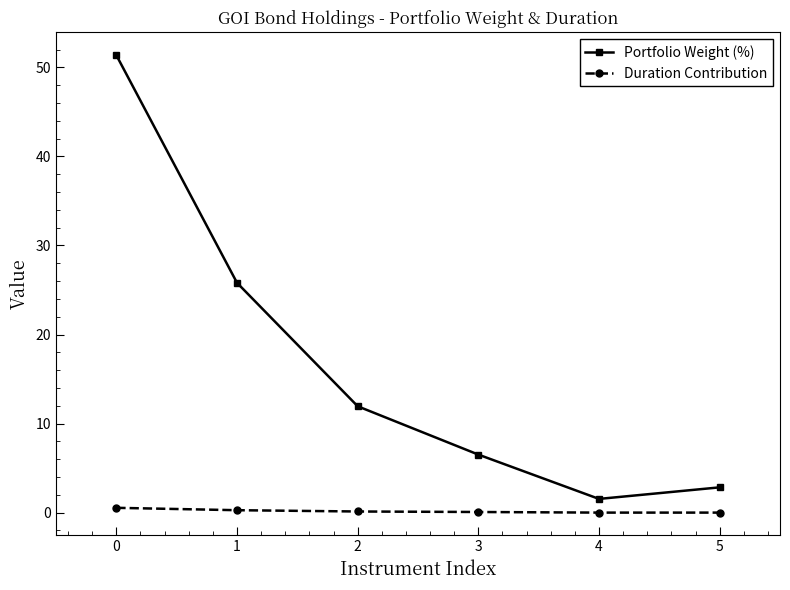

Is it true that Duration Contribution equals 0.0 at 5?

True